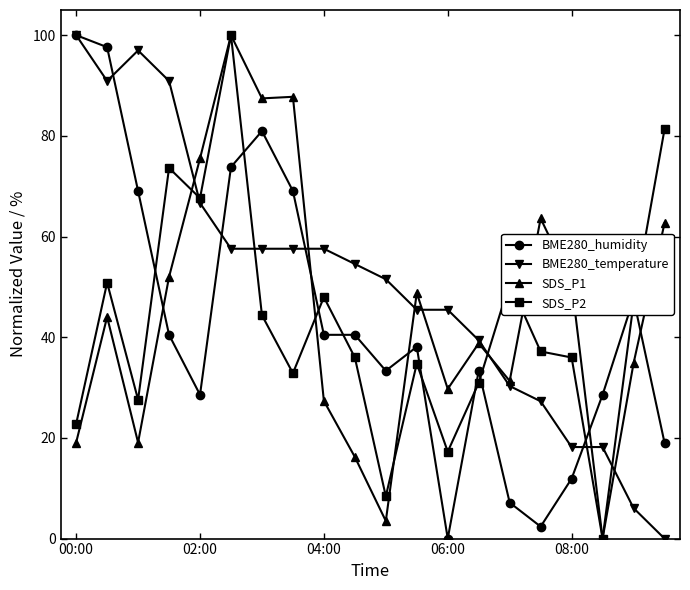

Which series has the largest total across all categories?

BME280_temperature